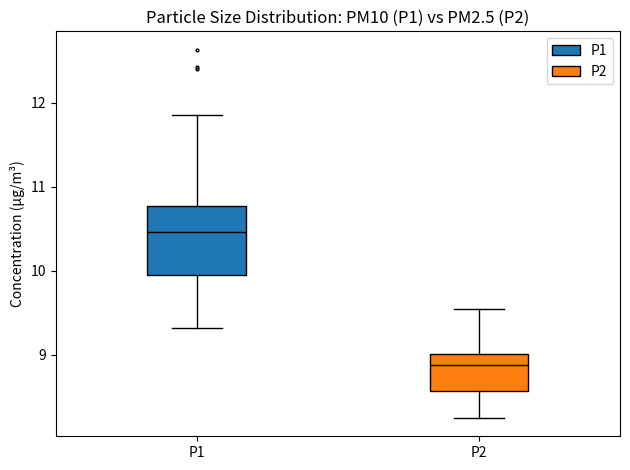

Where does the upper whisker of the box for P2 end on the y-axis? The values are not printed on the chart, so give them approximately, as read against the axis.

9.6